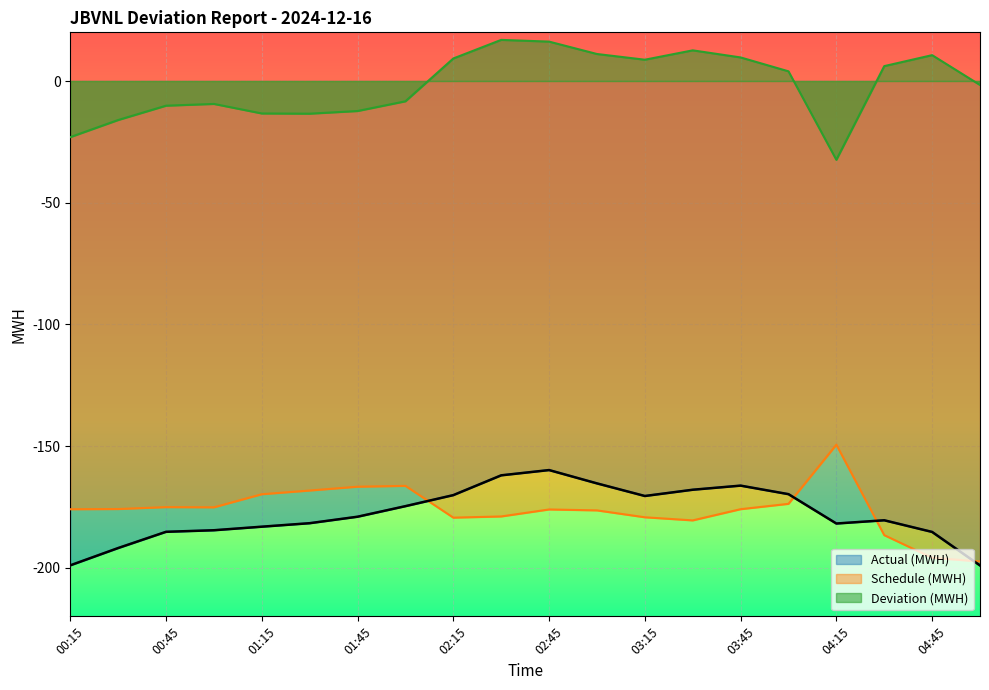

At 03:00, list the series in order from largest to smallest.

Deviation (MWH), Actual (MWH), Schedule (MWH)